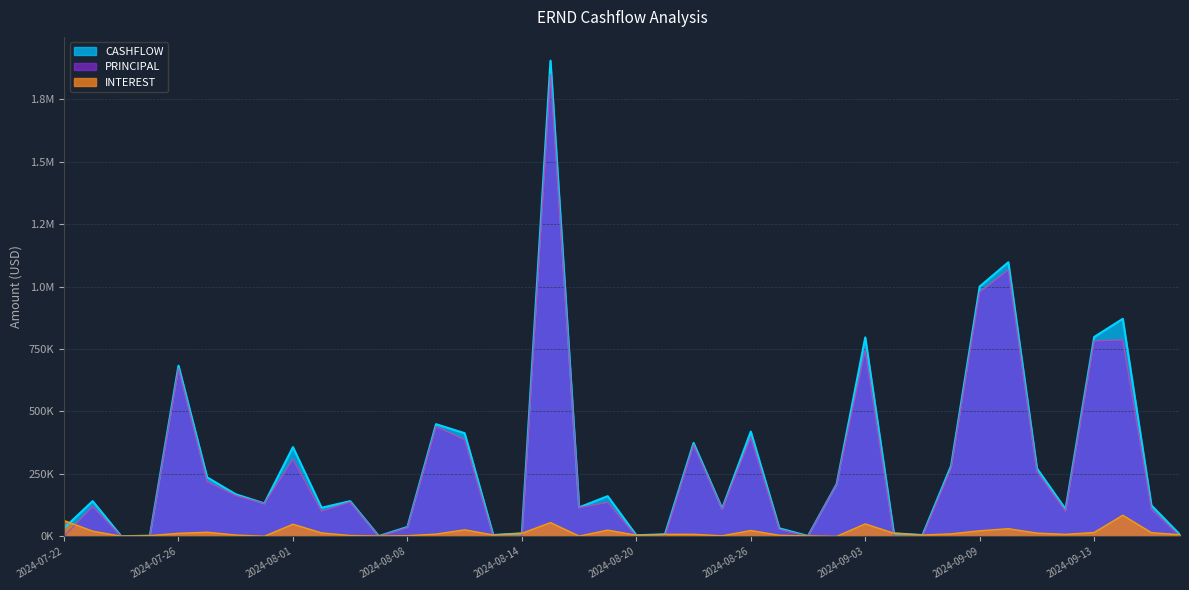

Where does the CASHFLOW series first go above 141011?

2024-07-23